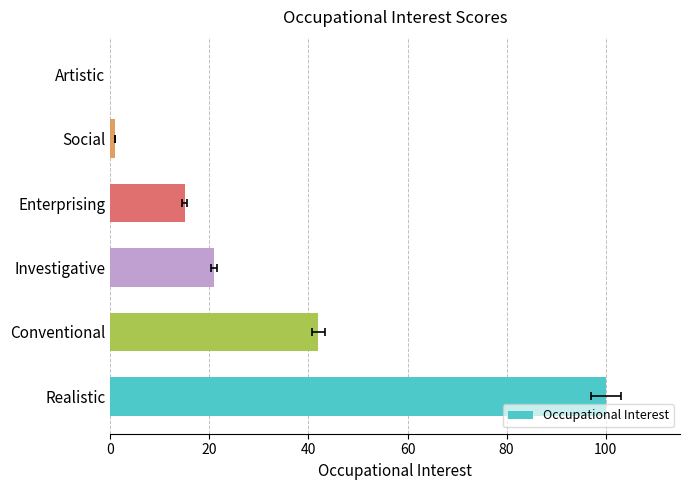

What is the change in value from Realistic to Investigative?

-79